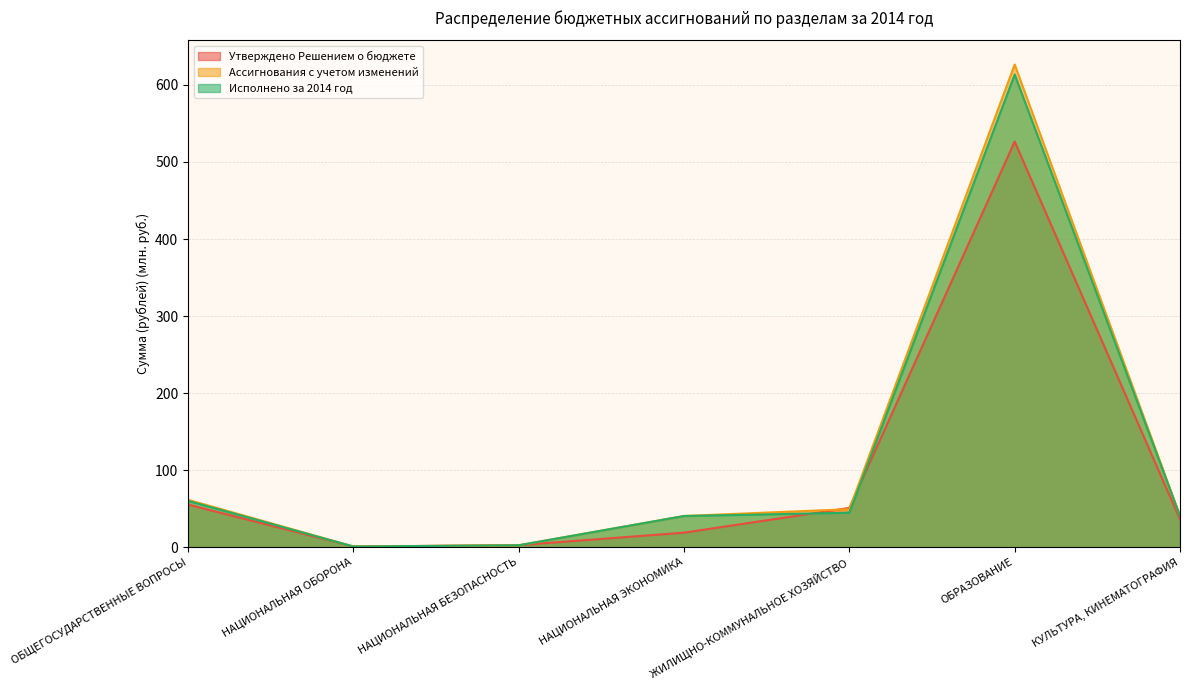

Between which two adjacent categories do Исполнено за 2014 год and Утверждено Решением о бюджете first intersect?

НАЦИОНАЛЬНАЯ БЕЗОПАСНОСТЬ and НАЦИОНАЛЬНАЯ ЭКОНОМИКА